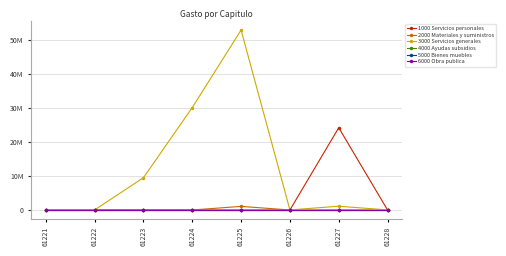

Reading left to right, what are all the values shown in this chart?

1000 Servicios personales: 0	0	0	0	0	0	24229752	0
2000 Materiales y suministros: 0	0	0	0	1063384	0	40000	0
3000 Servicios generales: 20000	20000	9500000	30172415	53002497	20000	1110000	20000
4000 Ayudas subsidios: 0	0	0	0	0	0	0	0
5000 Bienes muebles: 0	0	0	0	0	0	0	0
6000 Obra publica: 0	0	0	0	0	0	0	0